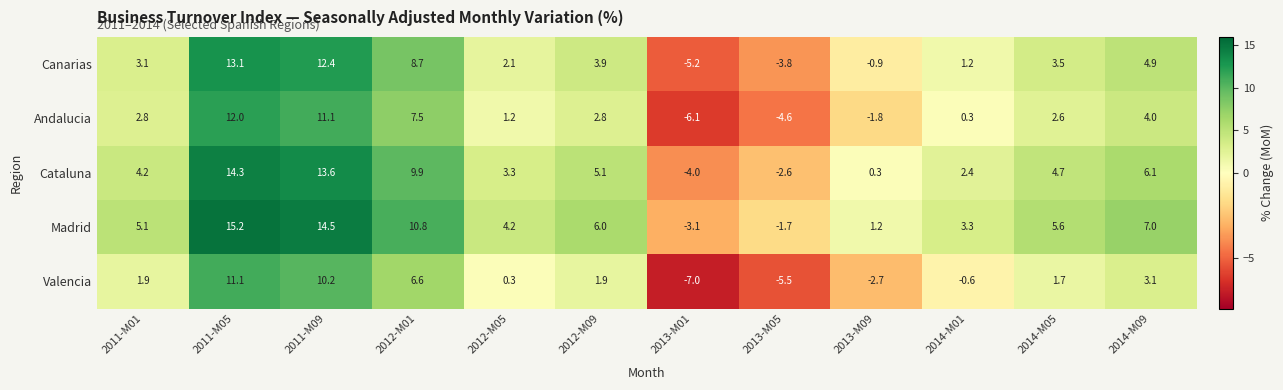

What is the sum of all Valencia values?

21.0